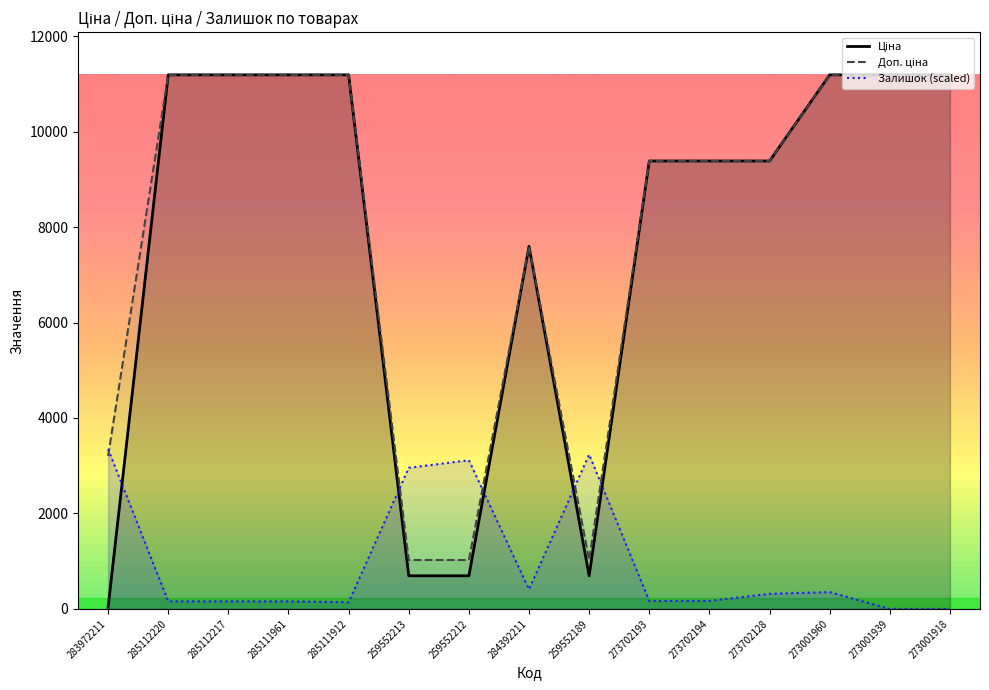

Where do Ціна and Залишок (scaled) first cross each other?

283972211 and 285112220